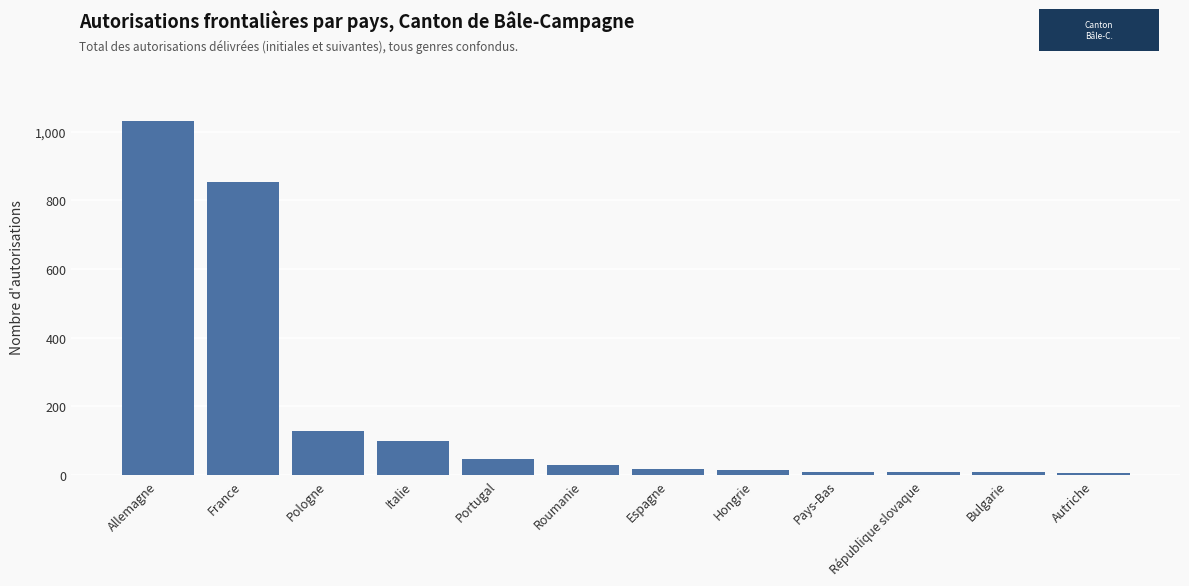

What is the change in value from Espagne to Pays-Bas?

-9